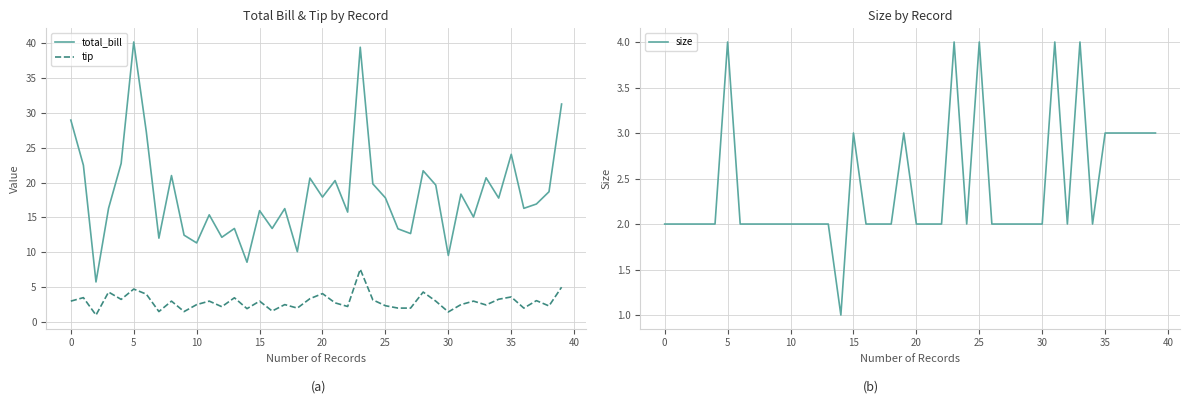

What is the sum of all total_bill values?

733.7